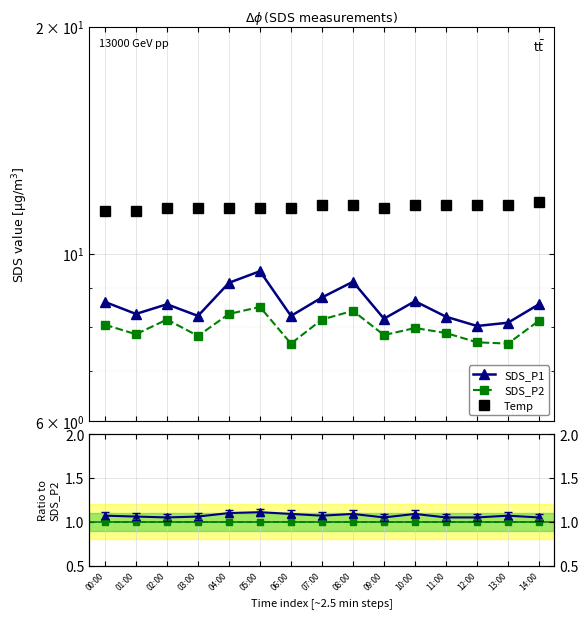

Is it true that Temp equals 11.5 at 04:00?

True